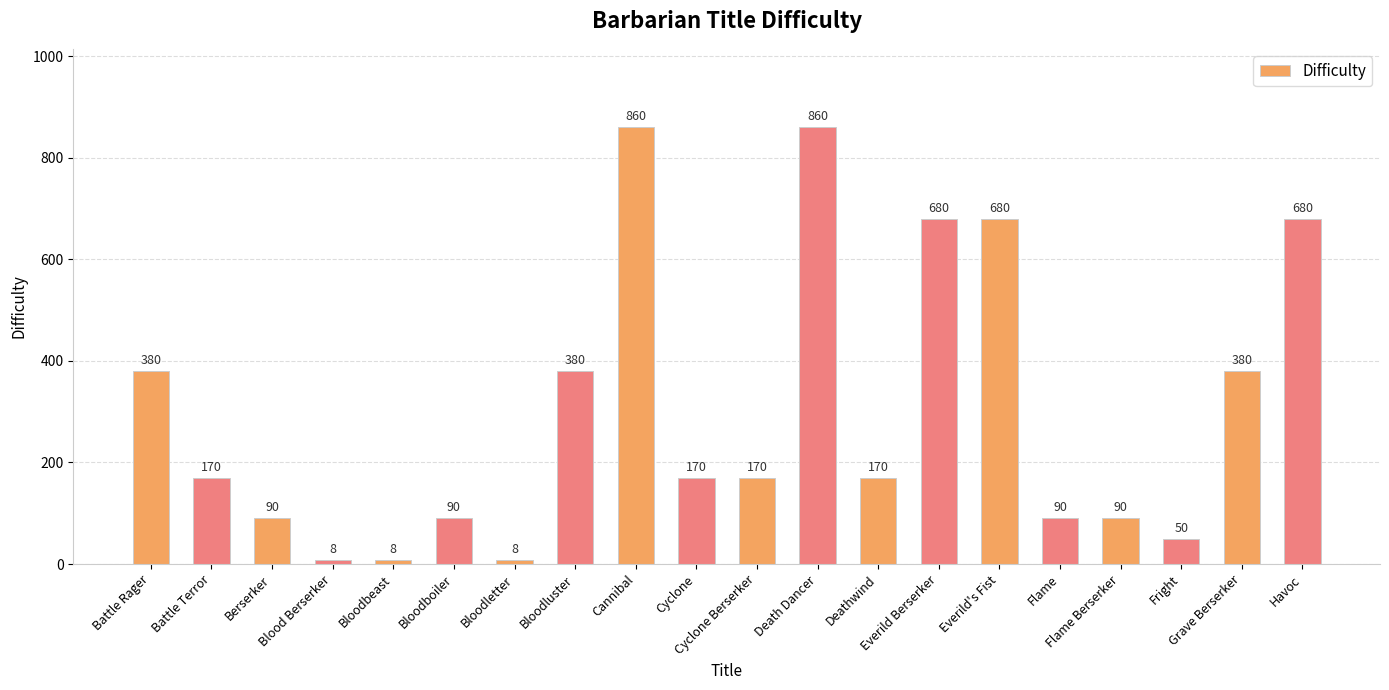

Between Everild Berserker and Fright, which is larger?

Everild Berserker